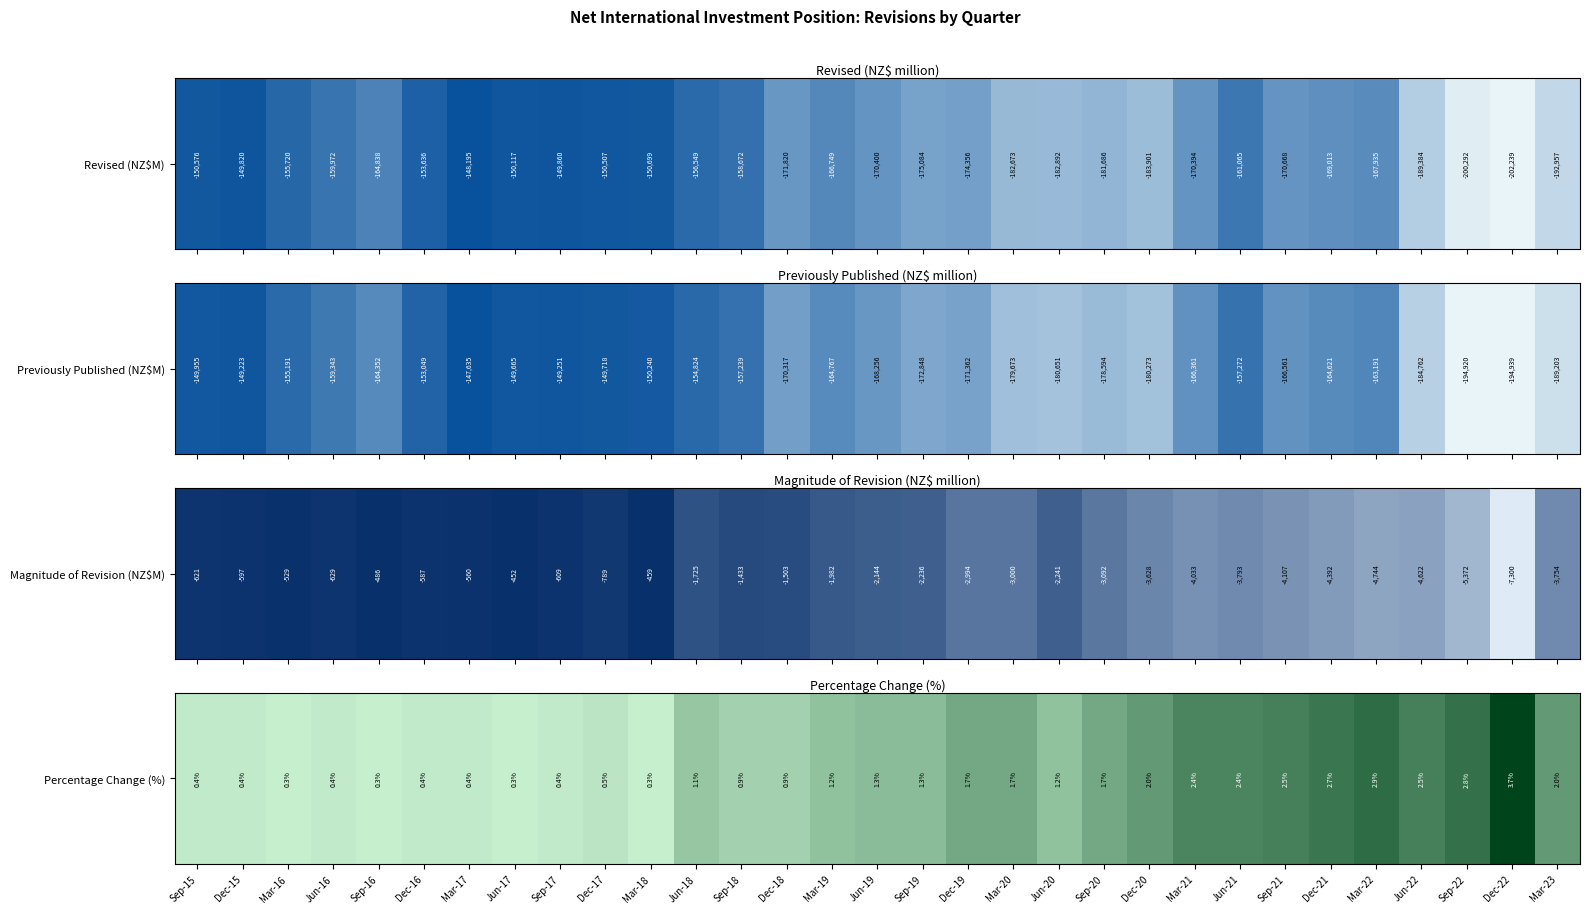

Between Jun-16 and Sep-18, which is larger?

Sep-18